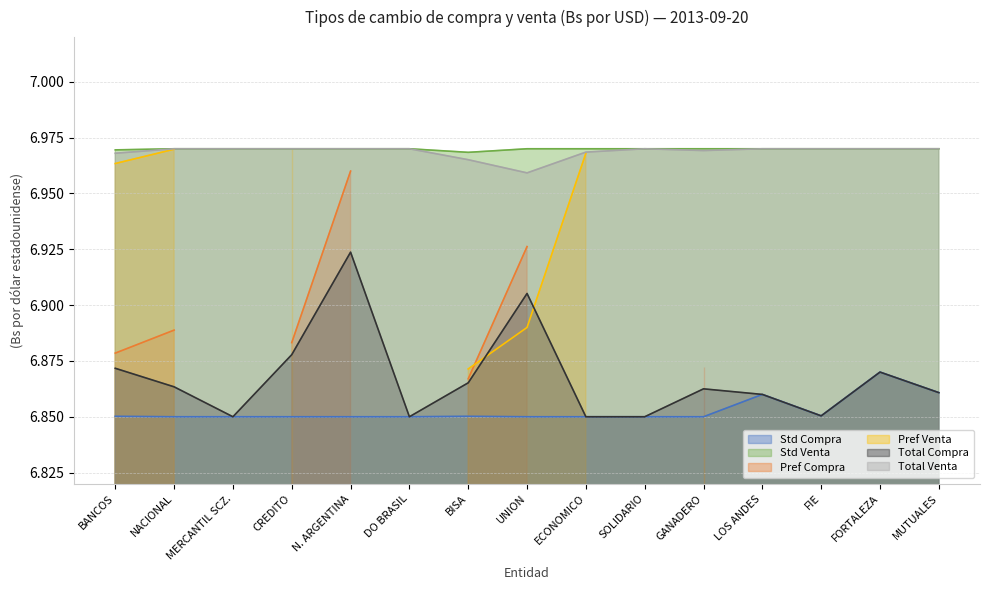

What is the spread (max minus min) of values at N. ARGENTINA?

0.1